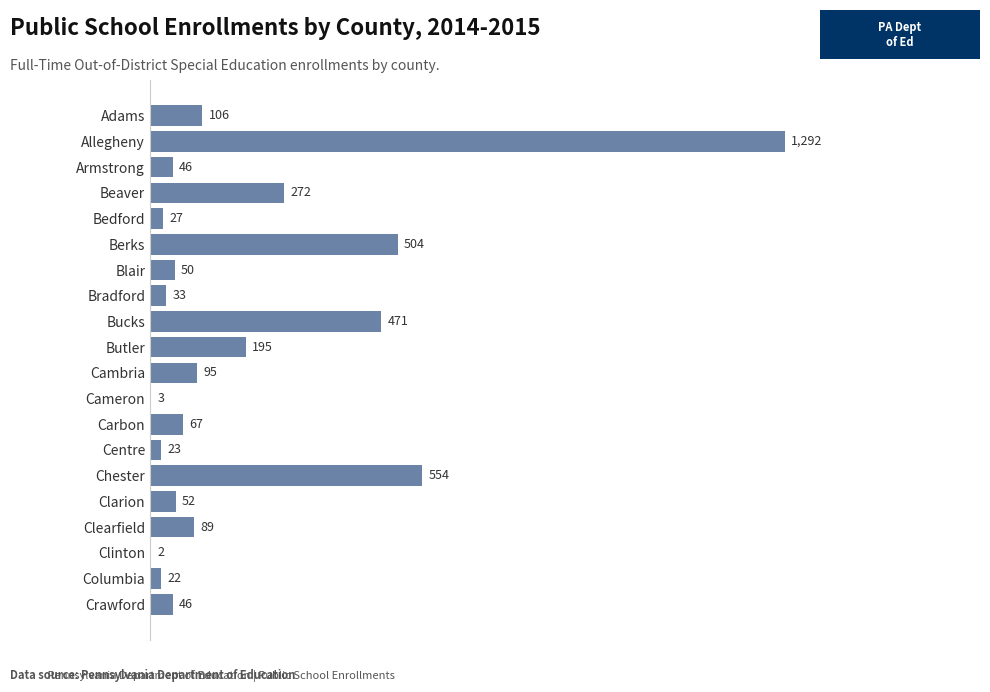

Are the bars grouped side by side (vs. stacked)?

No